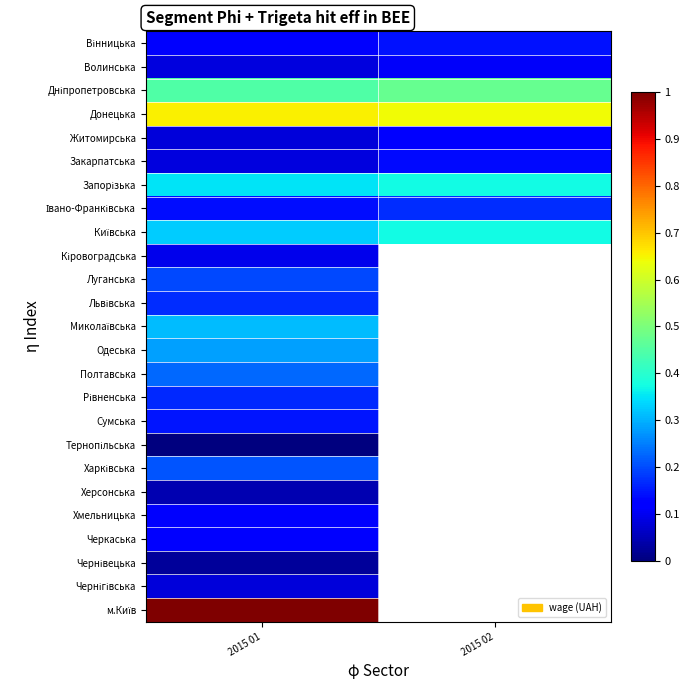

List the series in order of their peak value, highest first.

м.Київ, Донецька, Дніпропетровська, Запорізька, Київська, Миколаївська, Одеська, Полтавська, Харківська, Луганська, Івано-Франківська, Львівська, Рівненська, Сумська, Вінницька, Закарпатська, Житомирська, Черкаська, Хмельницька, Волинська, Кіровоградська, Чернігівська, Херсонська, Чернівецька, Тернопільська